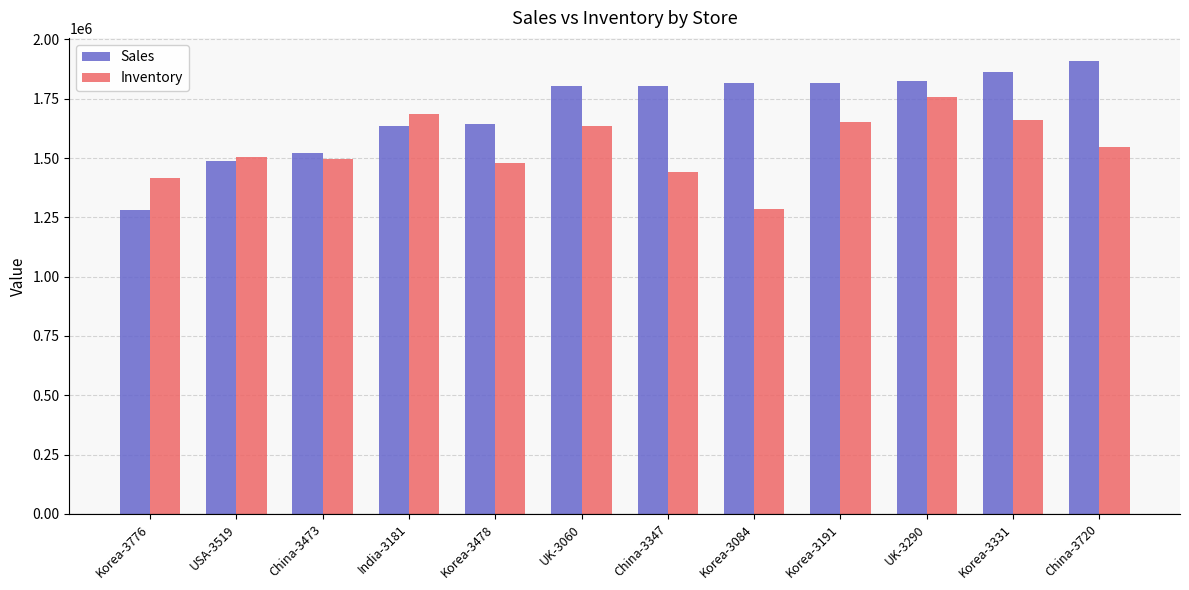

What is the value of the Sales bar at the 12th from the left?

1911127.4